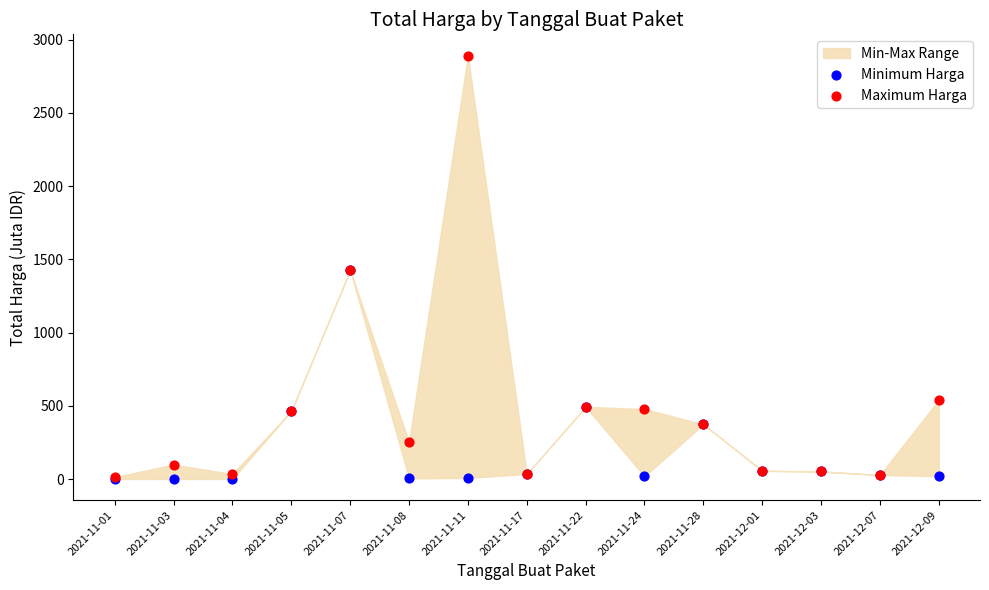

In the Minimum Harga series, what Y value is closest to 712?

493.0